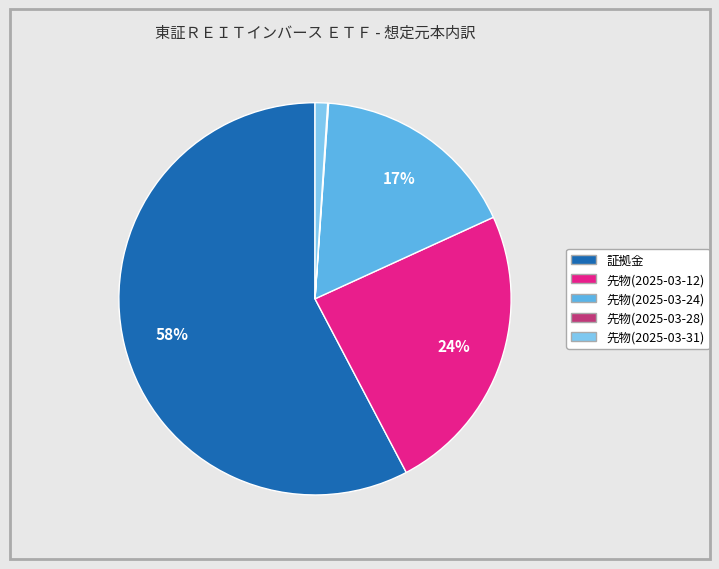

Between 先物(2025-03-12) and 証拠金, which is larger?

証拠金